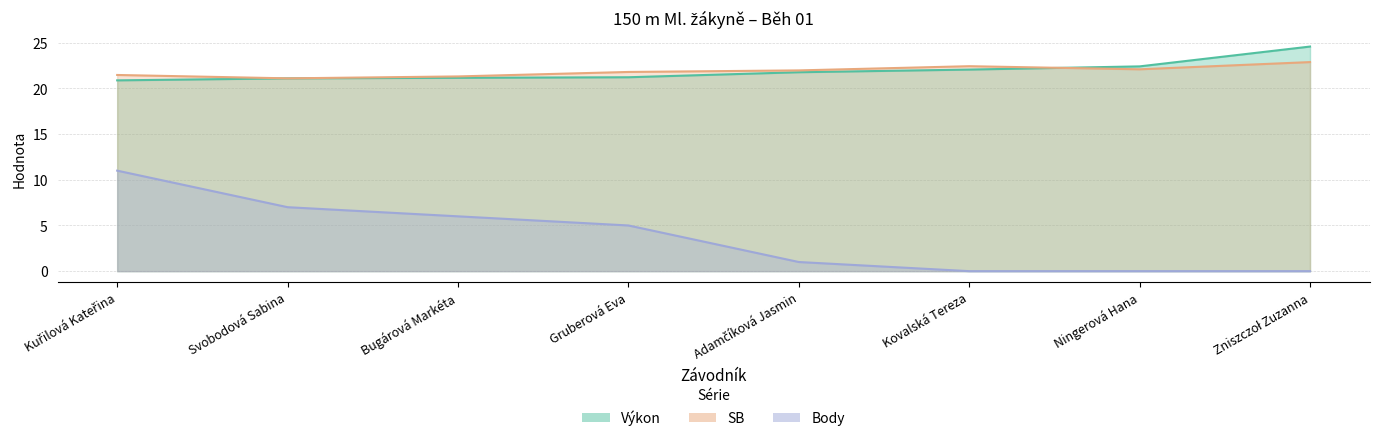

What is the difference between the highest and lowest values at Svobodová Sabina?

14.1